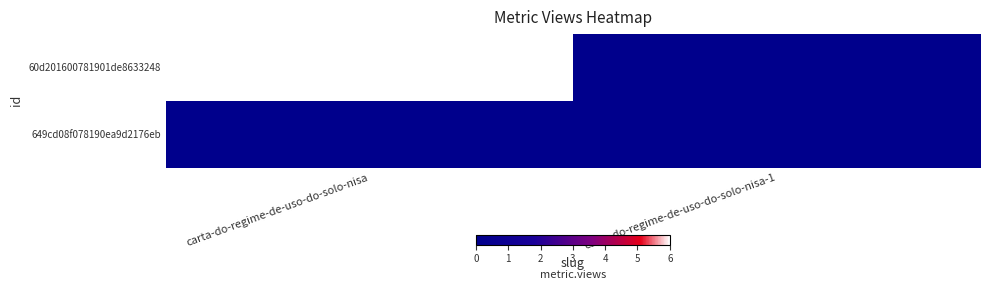

At how many categories does at least one series exceed 4?

1